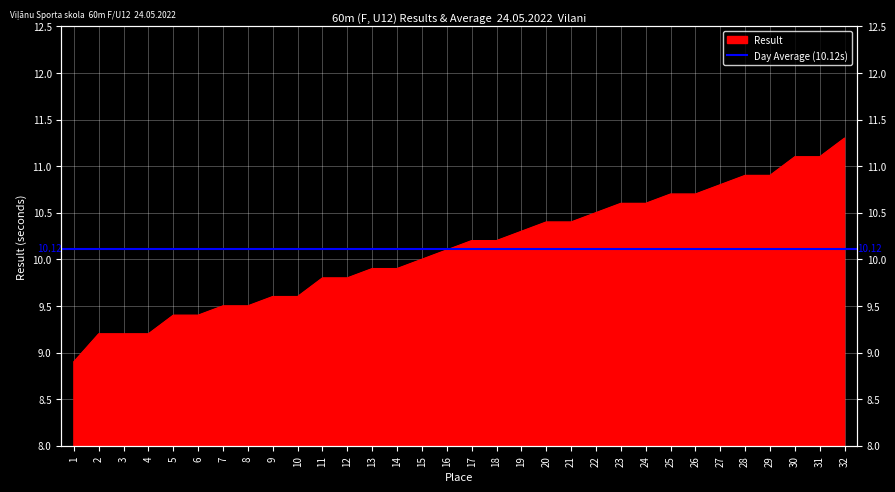

Read the value at 25.

10.7